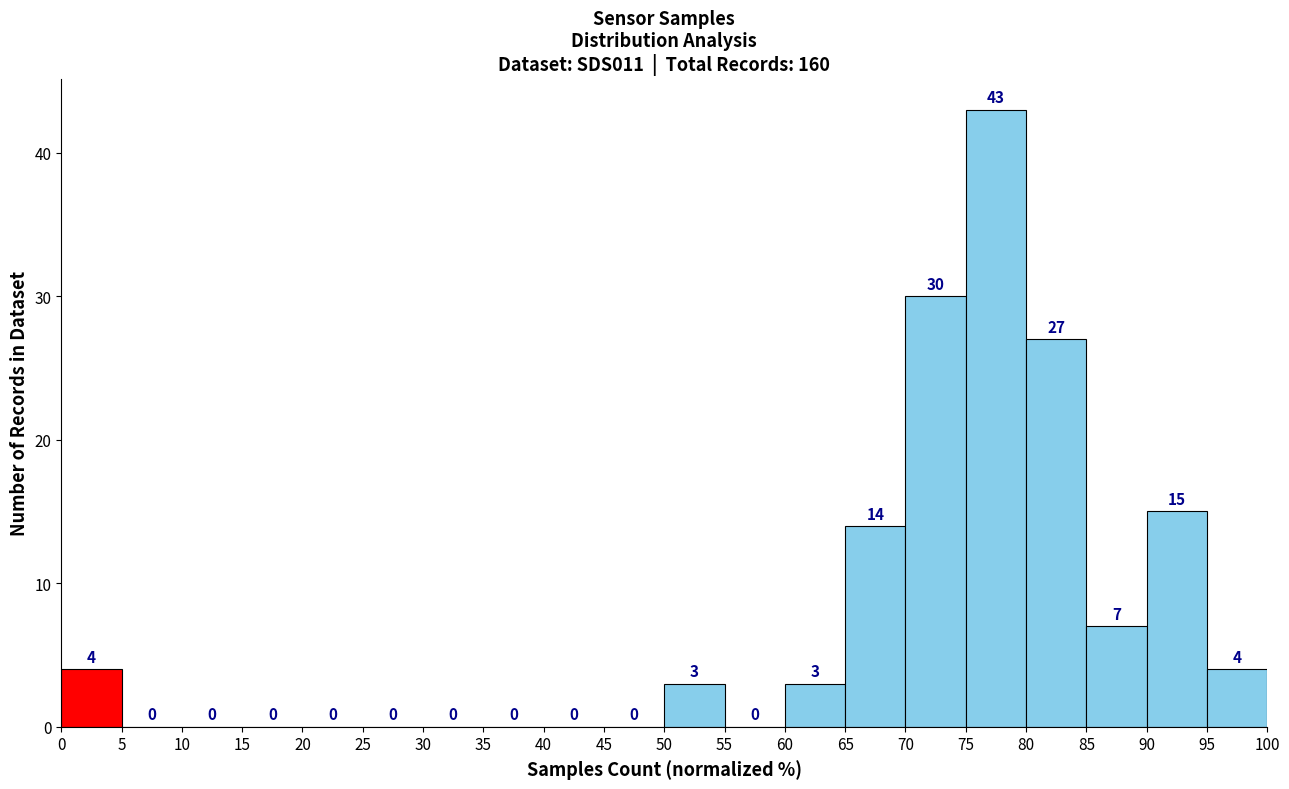

Over which range of the x-axis is the bar tallest?

75 to 80